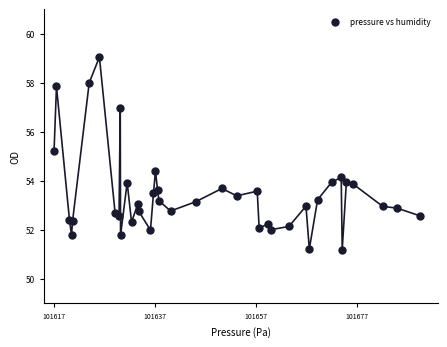

What Y value in the scatter plot is closest to 55?

55.2